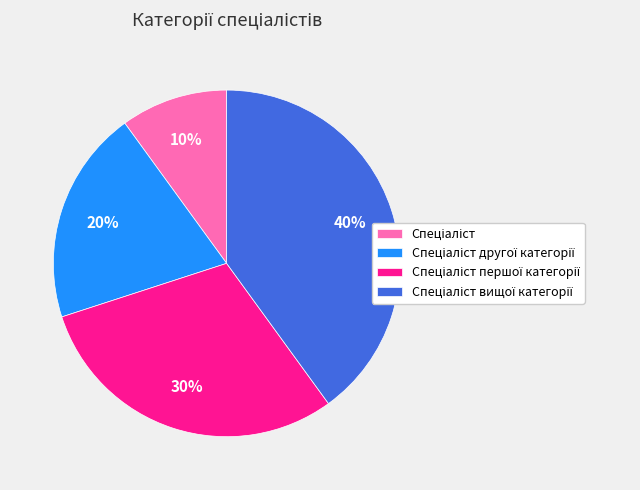

Does any single category account for the majority?

No